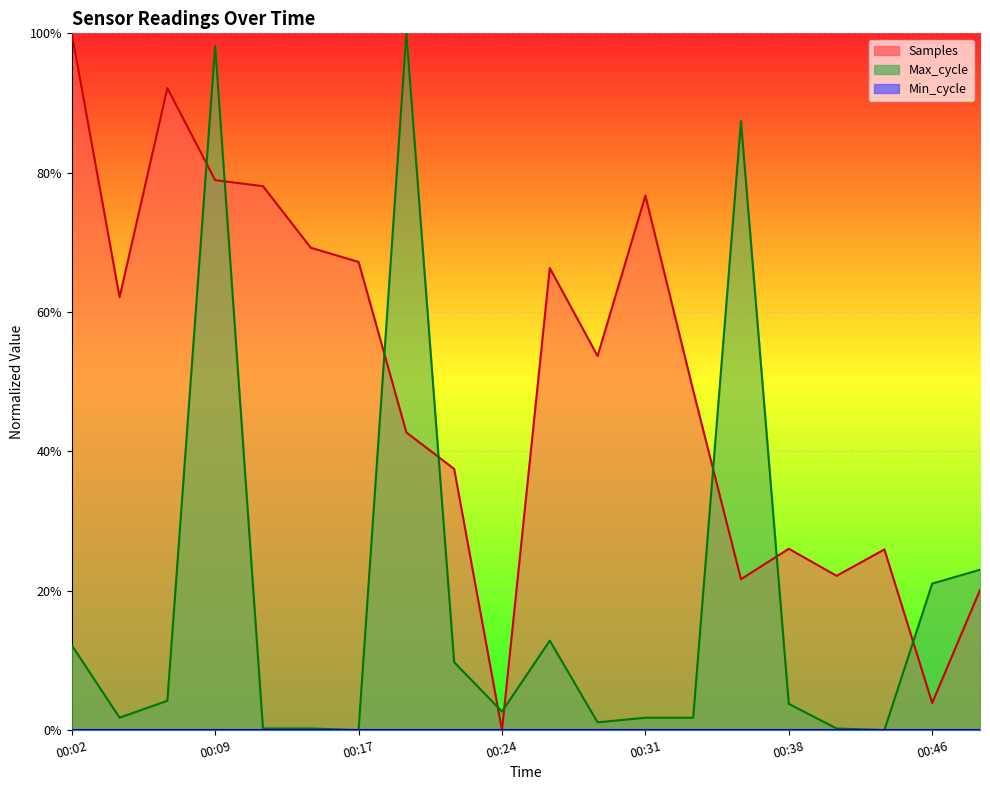

Where do Max_cycle and Samples first cross each other?

00:07 and 00:09